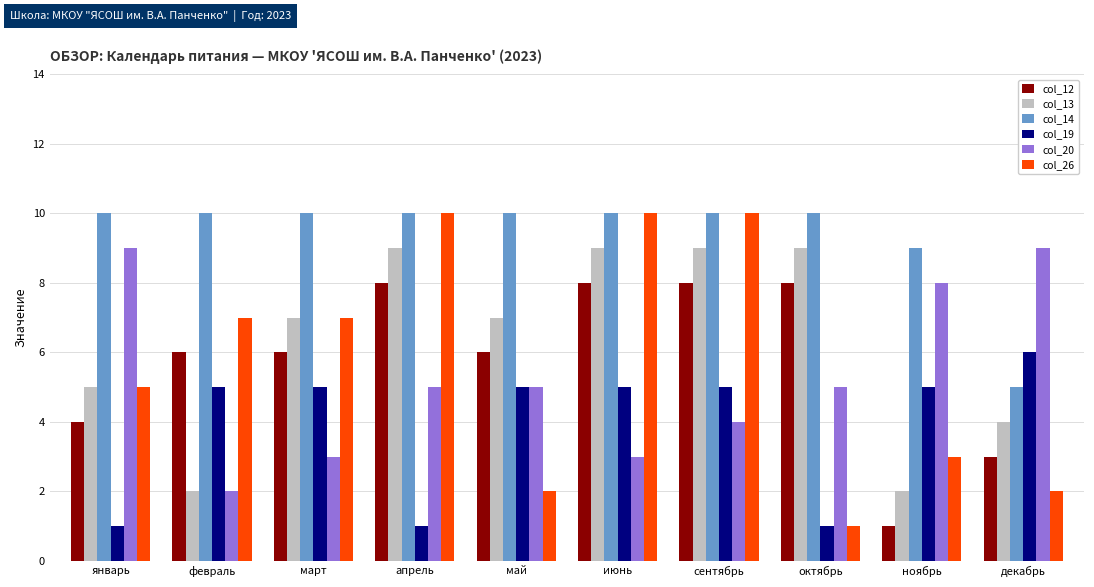

Are the bars grouped side by side (vs. stacked)?

Yes